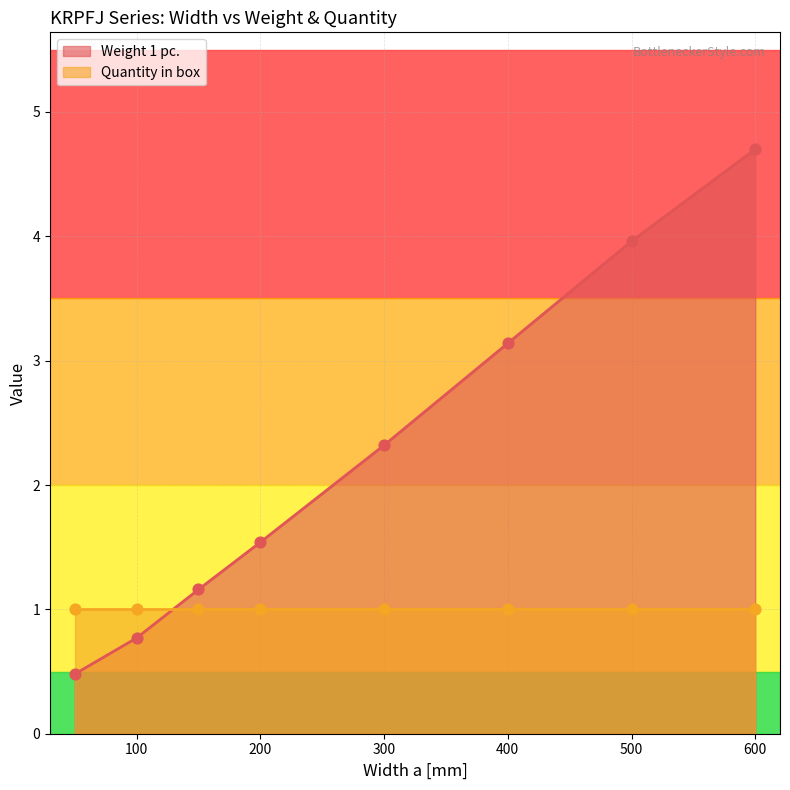

What is the change in value from 150 to 300?

+1.2